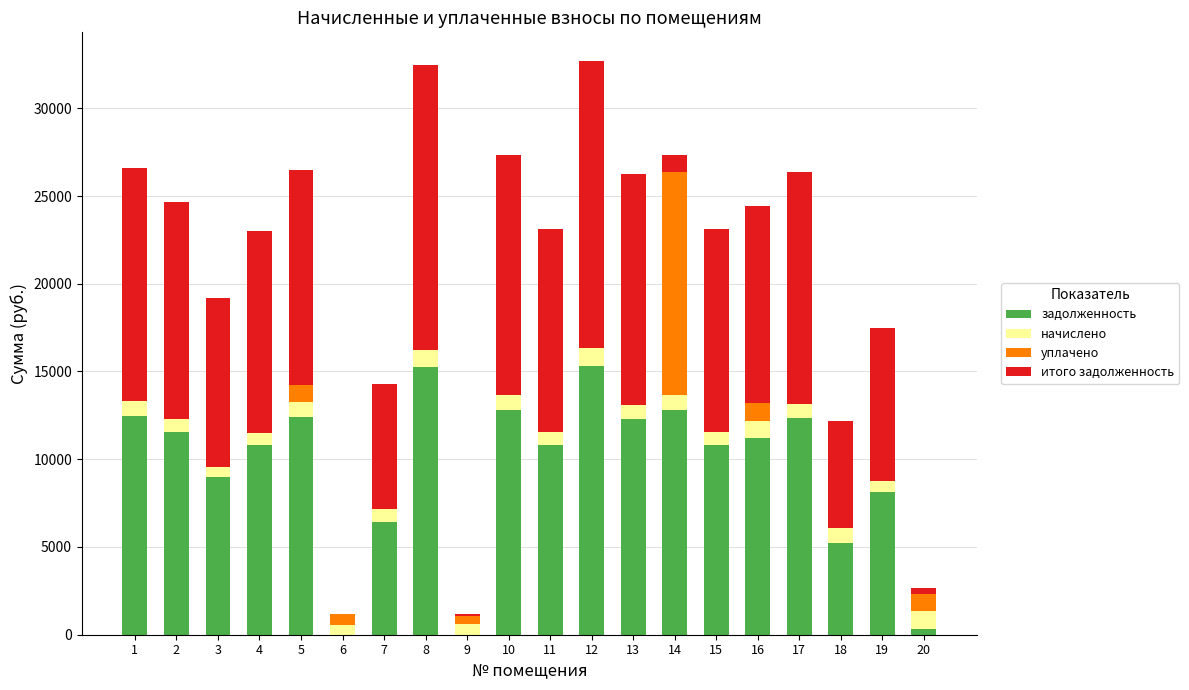

What is the sum of the задолженность values at 12 and 8?

30559.2